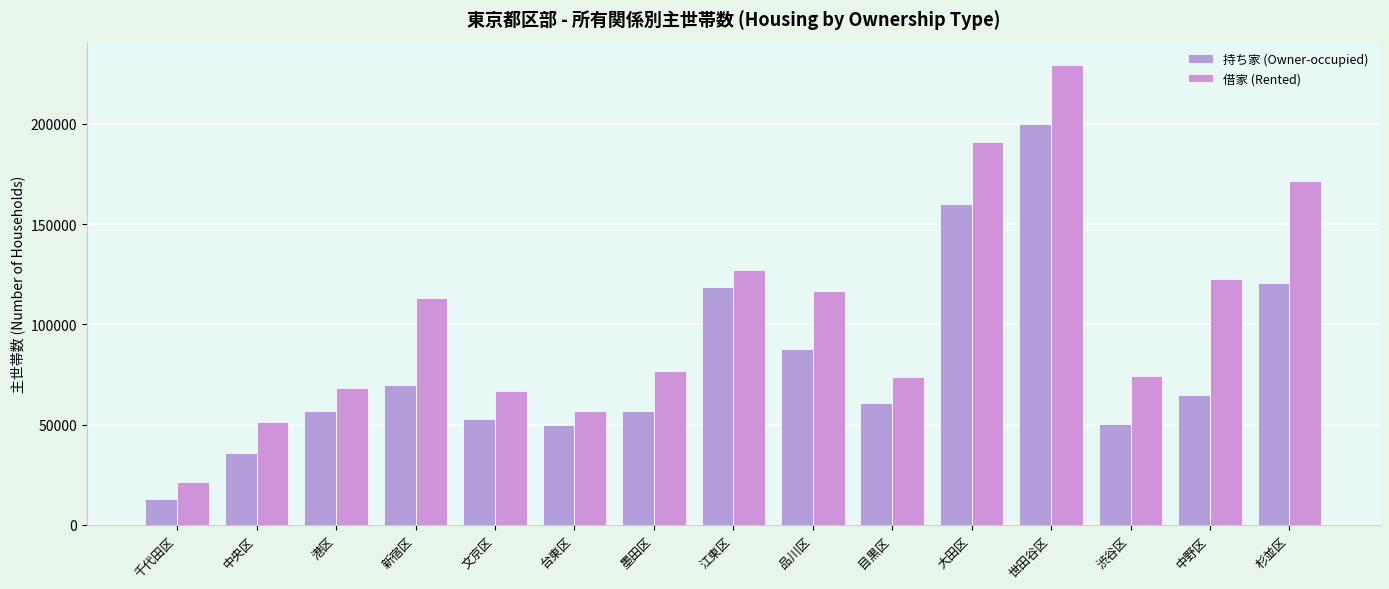

List the series in order of their peak value, highest first.

借家 (Rented), 持ち家 (Owner-occupied)